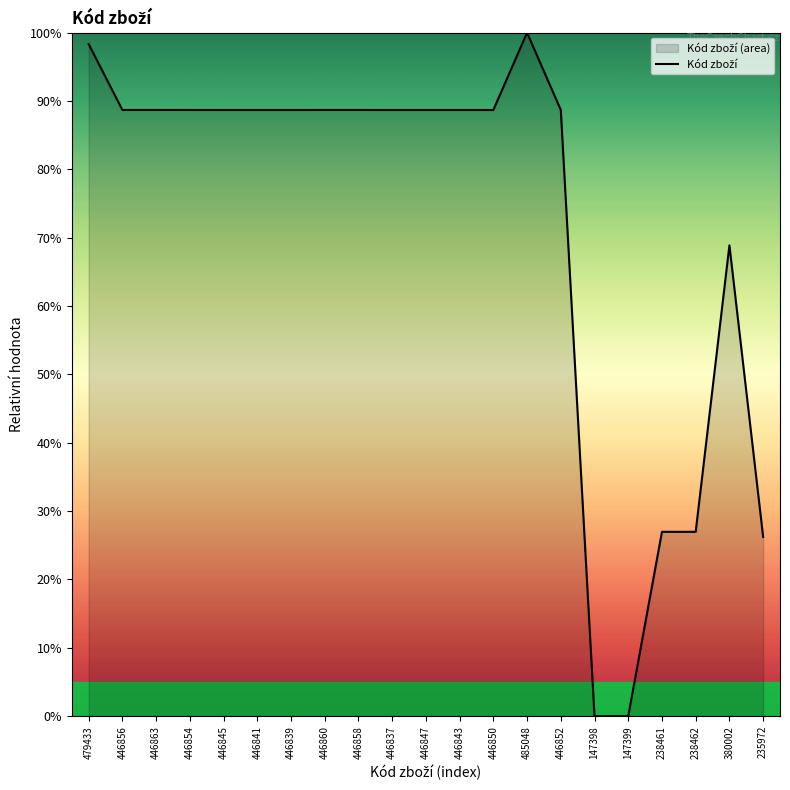

What position from the right is 147398?

6